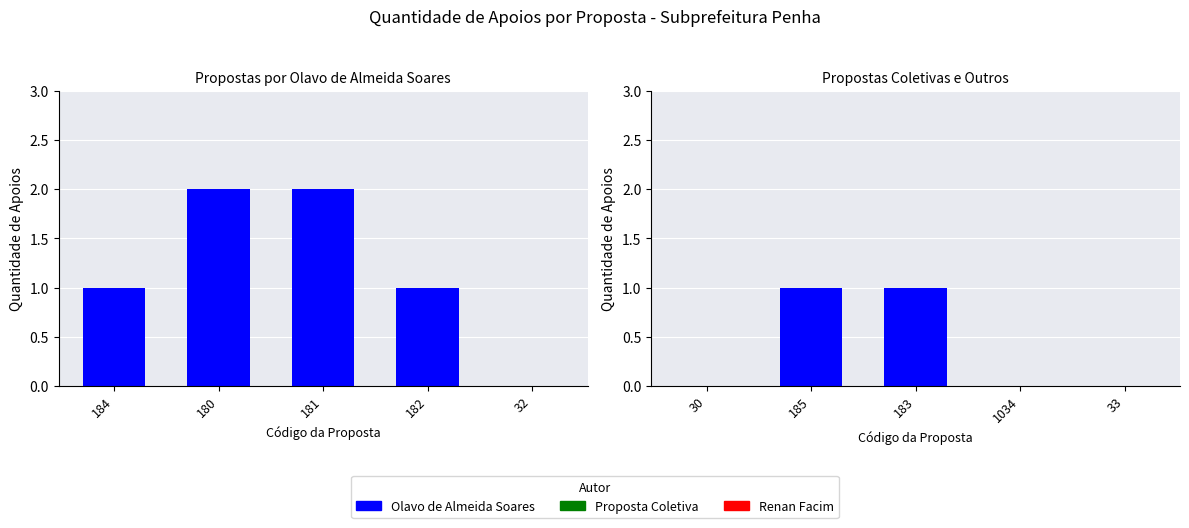

What is the greatest value displayed?

2